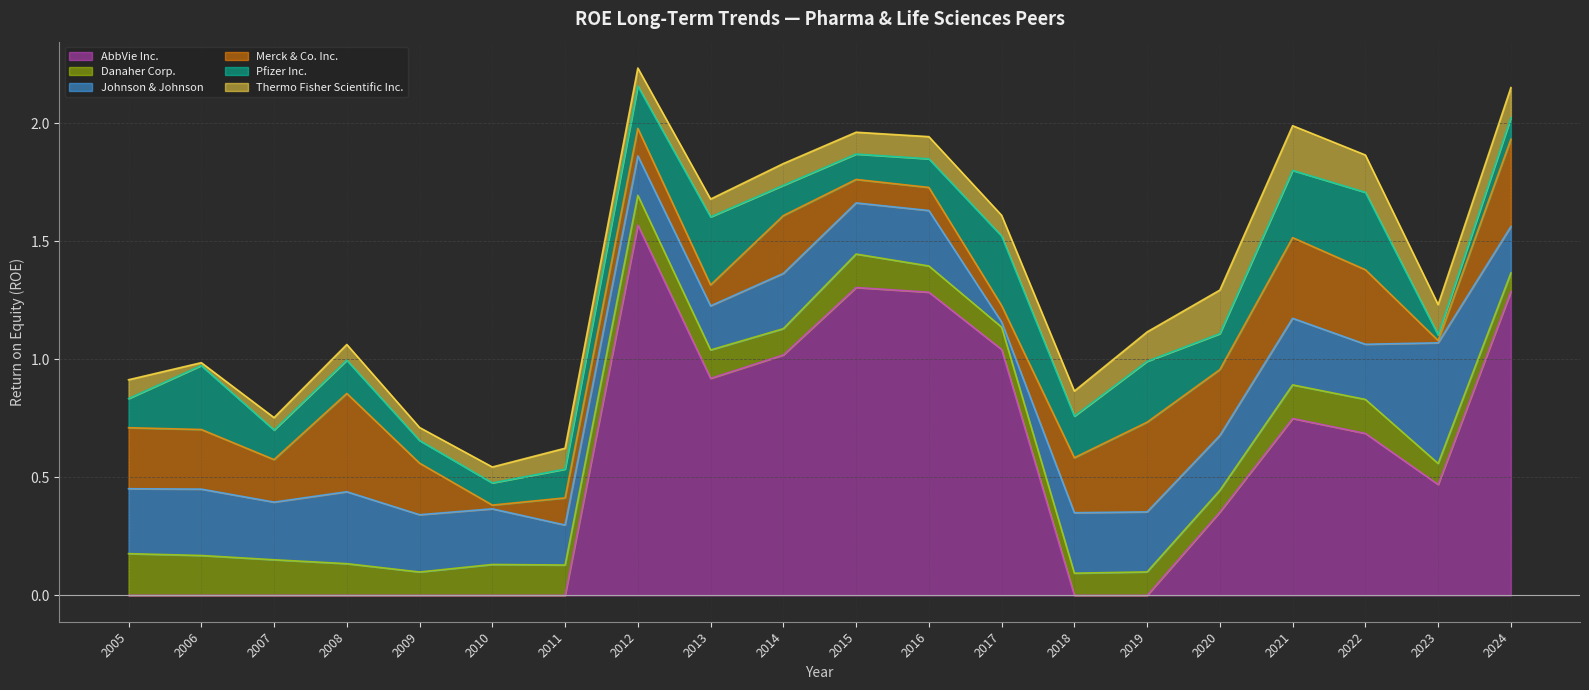

What is the average value of the AbbVie Inc. series?

0.5